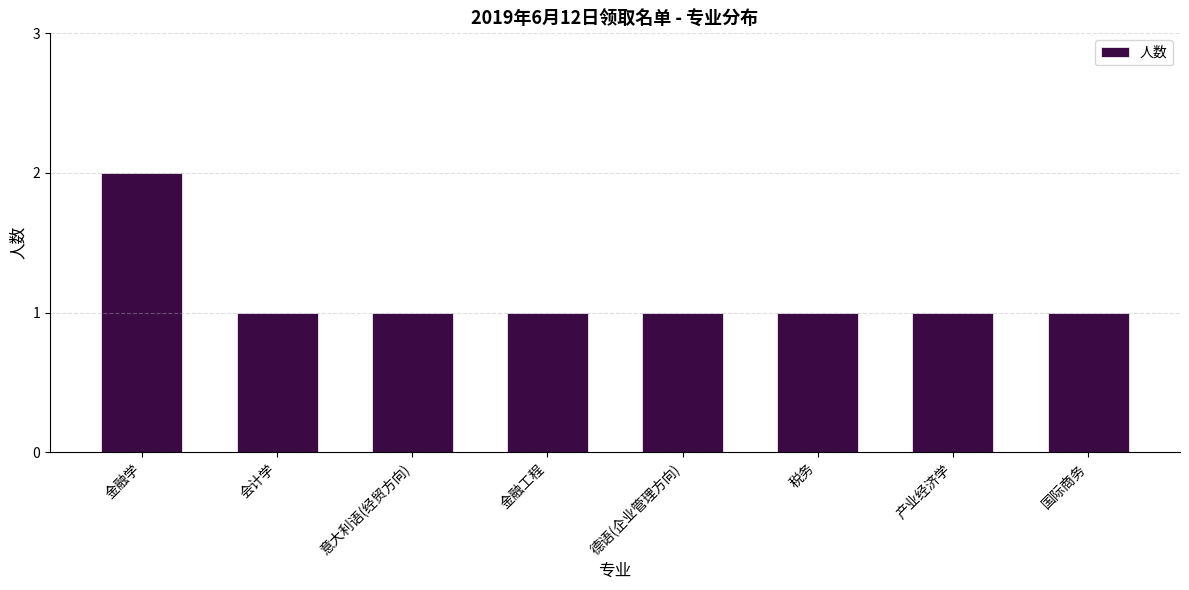

What is the sum of all values?

9